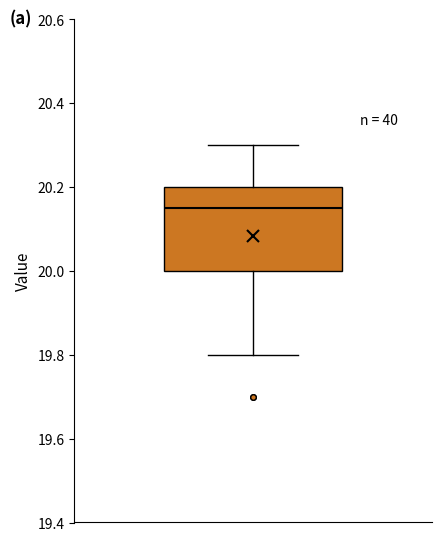

Transcribe this box plot: give where the median line is, the range the box spans, and where the two whiskers end, as read against the y-axis. The values are not printed on the chart, so give them approximately, as read against the axis.

median 20.16, box 20.00 to 20.20, whiskers 19.80 to 20.30